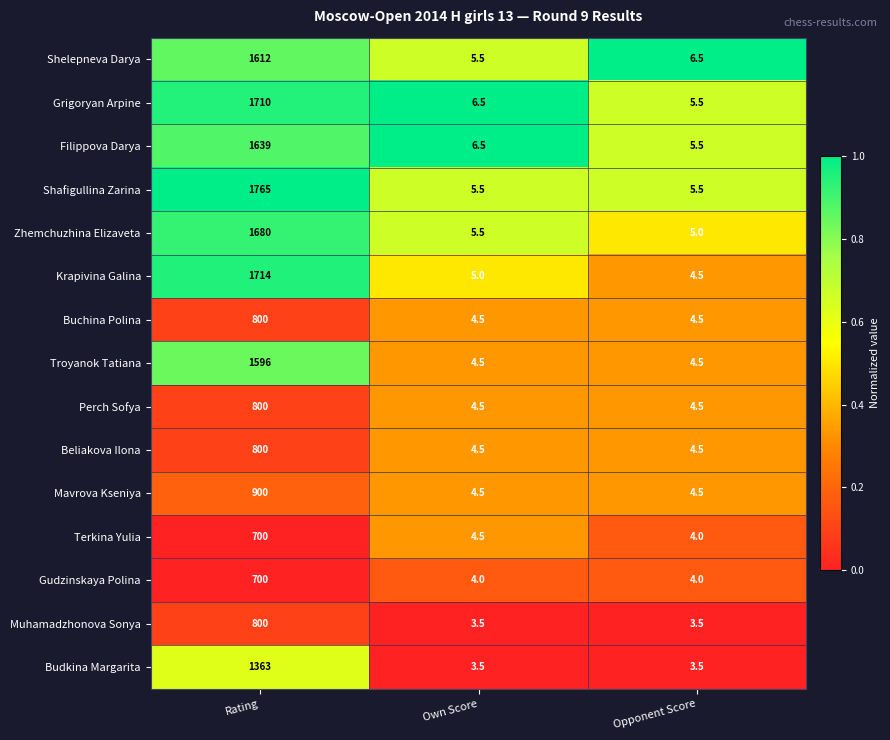

At which category does the chart reach its peak across all series?

Rating